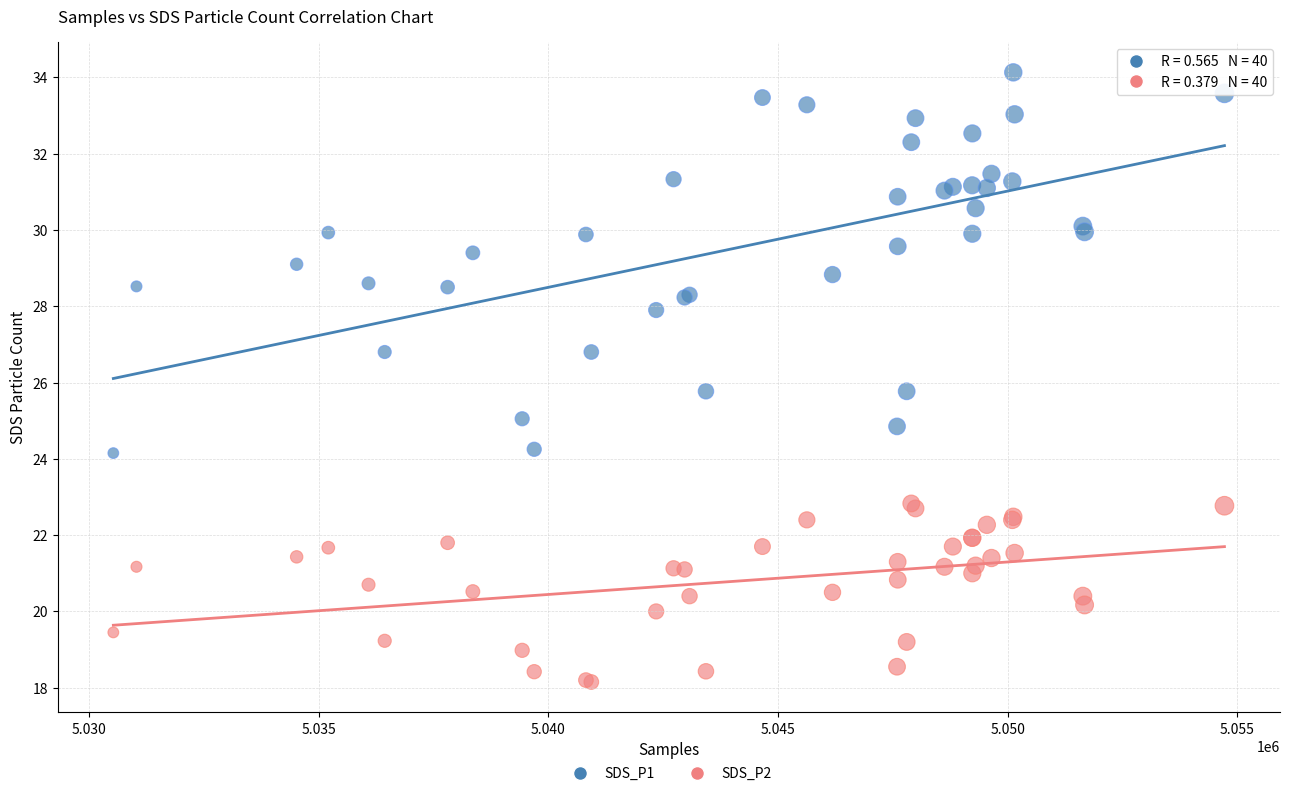

Which series contains the highest Y value?

SDS_P1